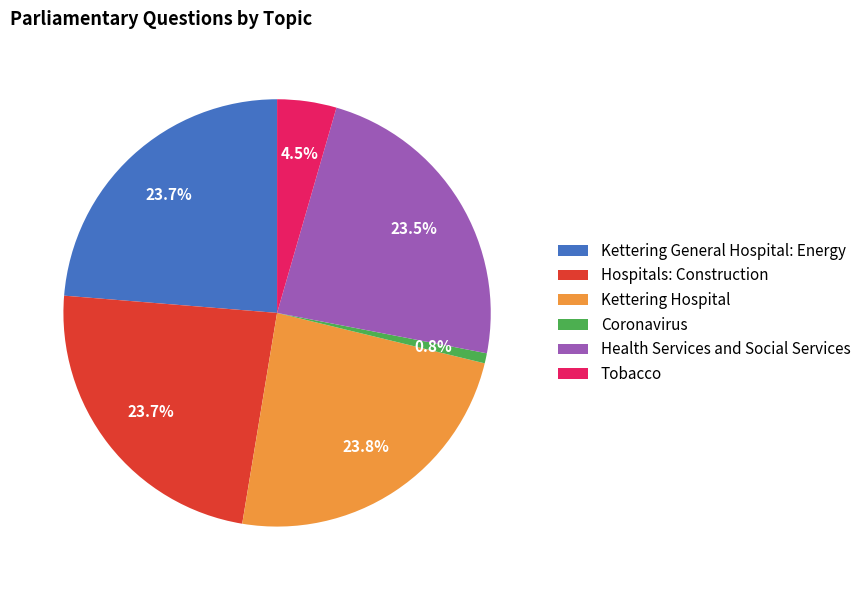

Is there a majority slice in this chart?

No